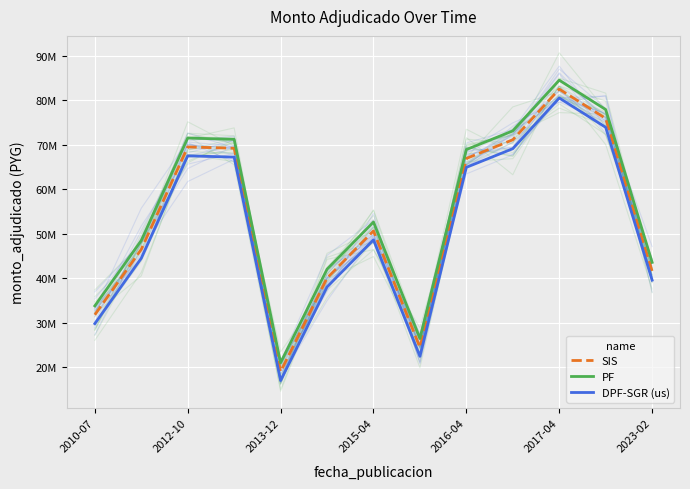

What is the sum of all SIS values?

688767600